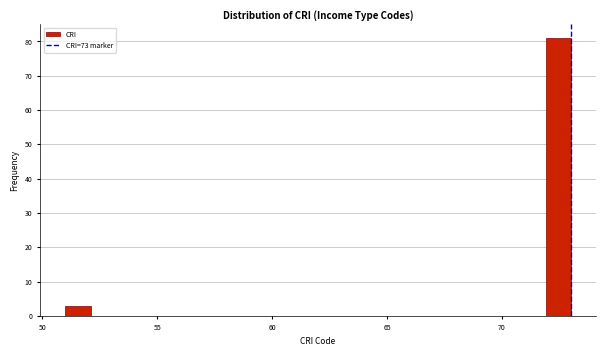

Read against the x-axis, roughly where is the centre of the tallest bar?

72.5